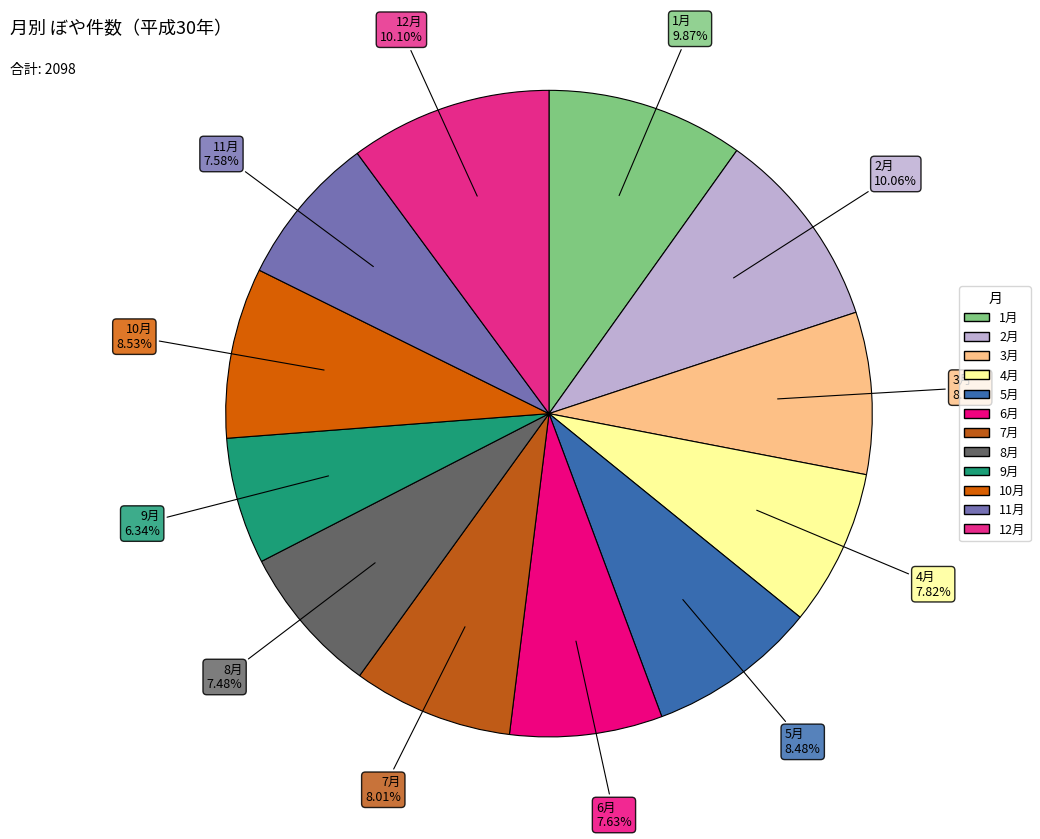

What percentage is the 4月 slice, to the nearest percent?

8%